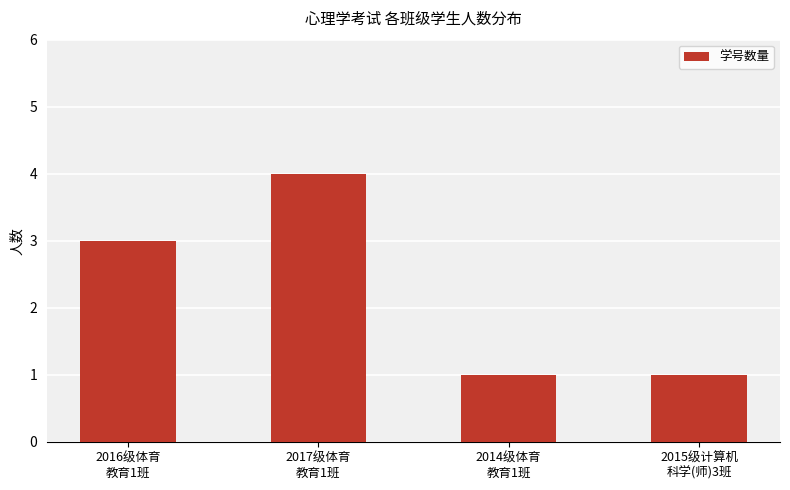

What is the value of the 2nd bar from the left?

4